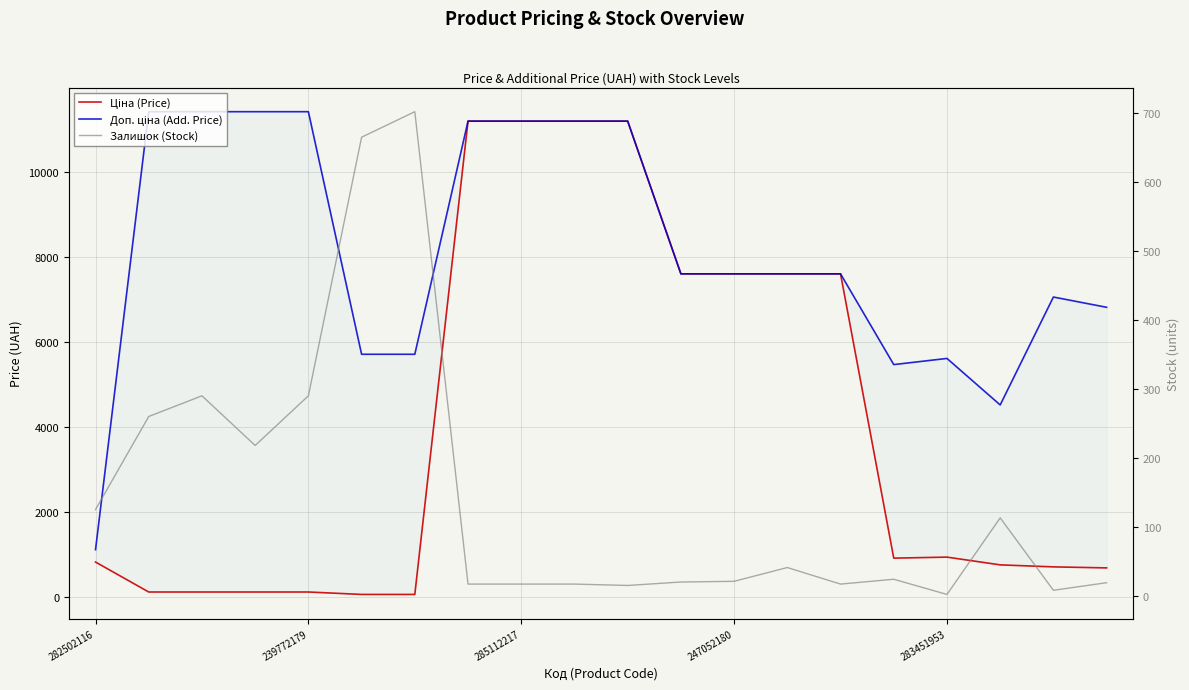

What position from the left is 11?

12